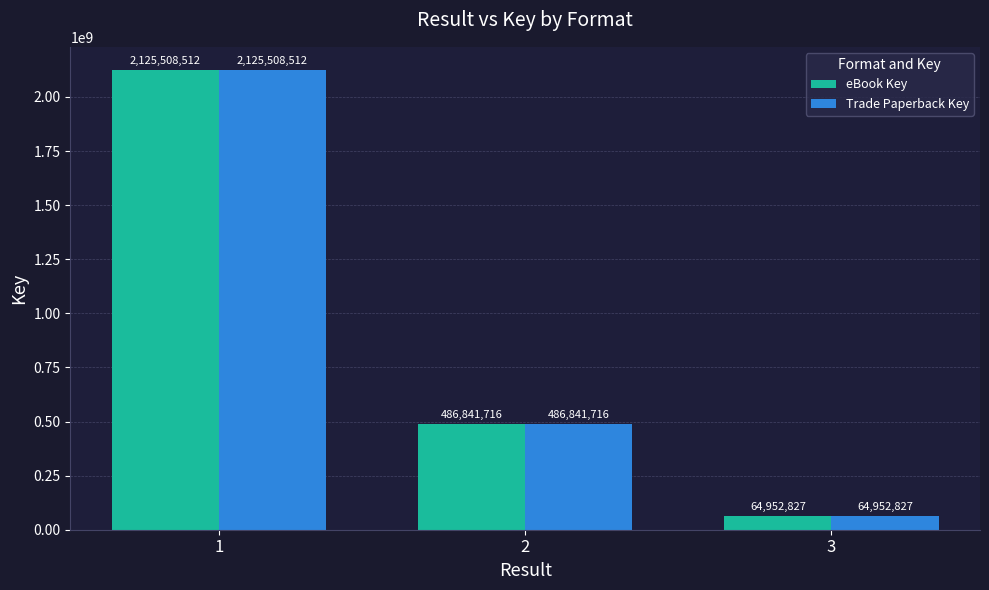

What are all the series names shown in the legend?

eBook Key, Trade Paperback Key